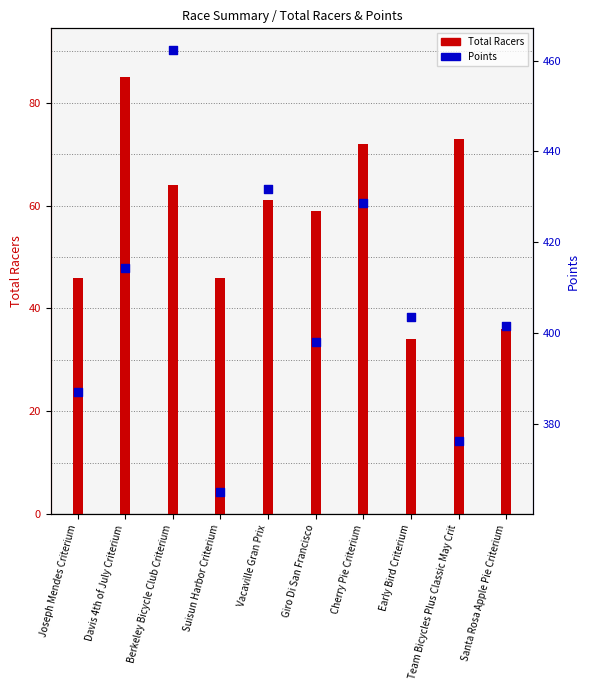

At how many categories does at least one series exceed 223?

10